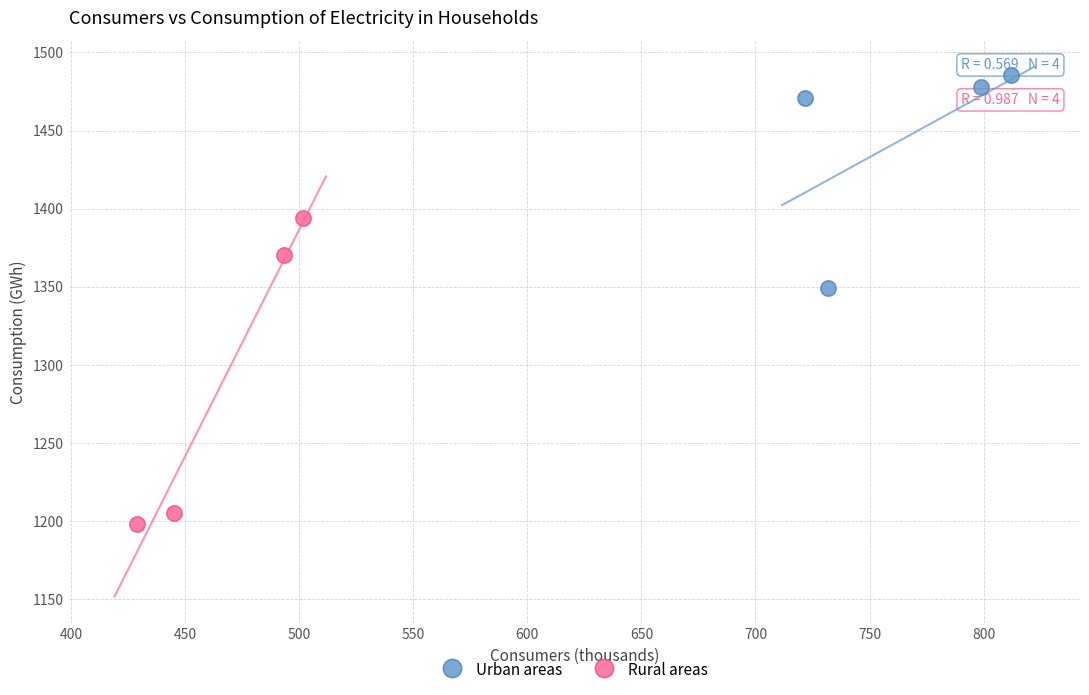

Which series contains the highest Y value?

Urban areas